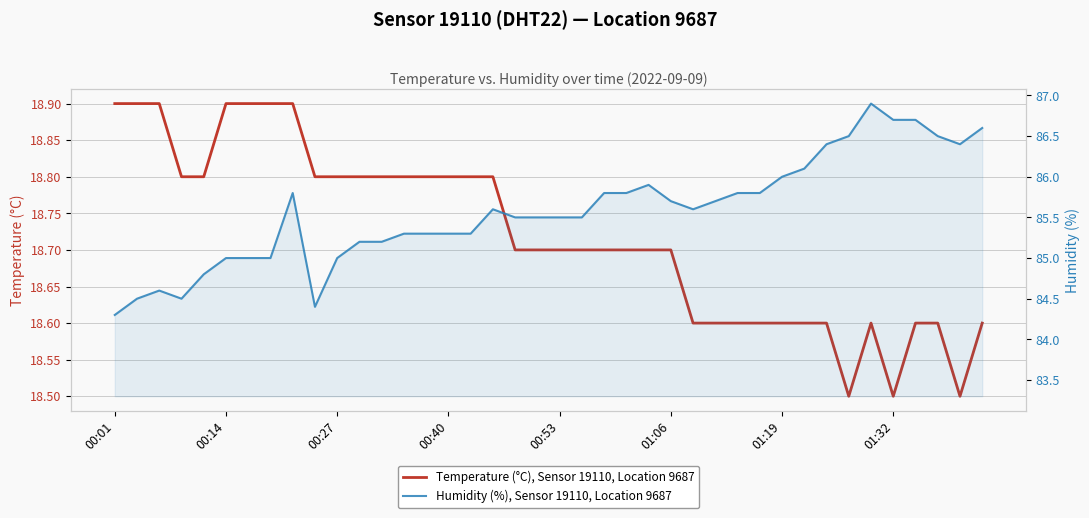

True or false: Temperature (°C), Sensor 19110, Location 9687 has more than 2 points higher than both neighbors.

False